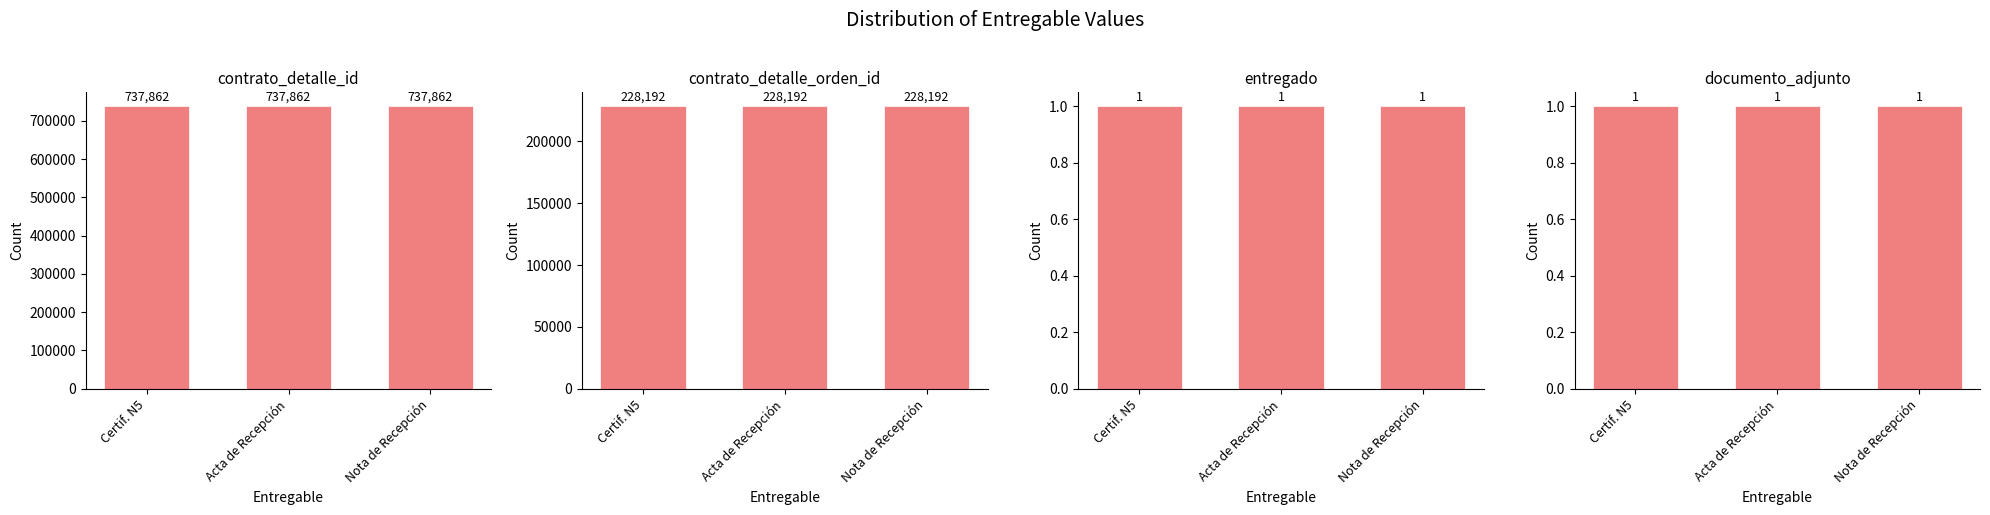

What is the maximum value for contrato_detalle_orden_id?

228192